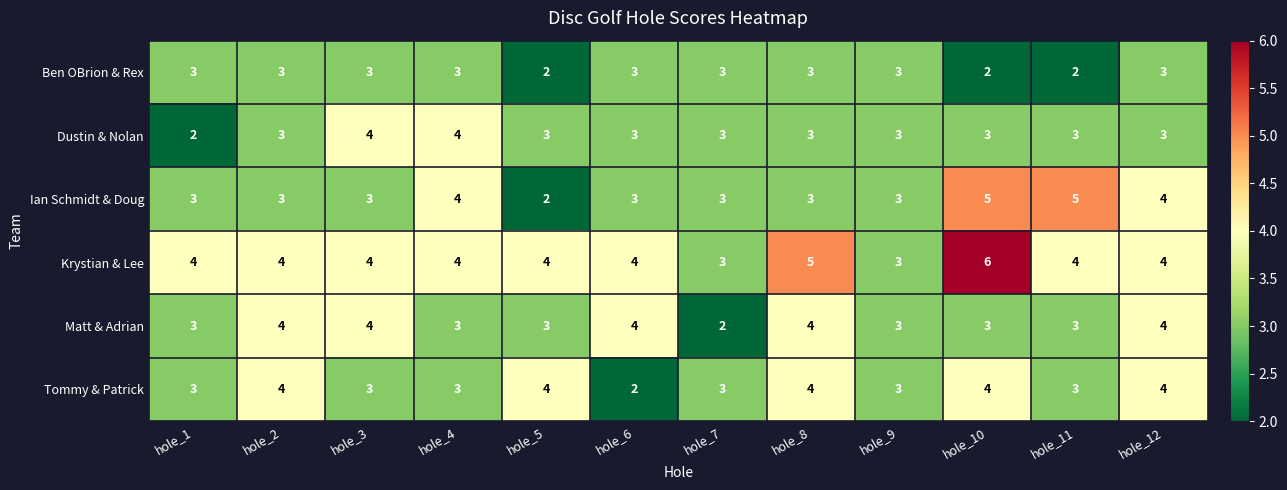

Between hole_5 and hole_12, which series saw the biggest shift?

Ian Schmidt & Doug